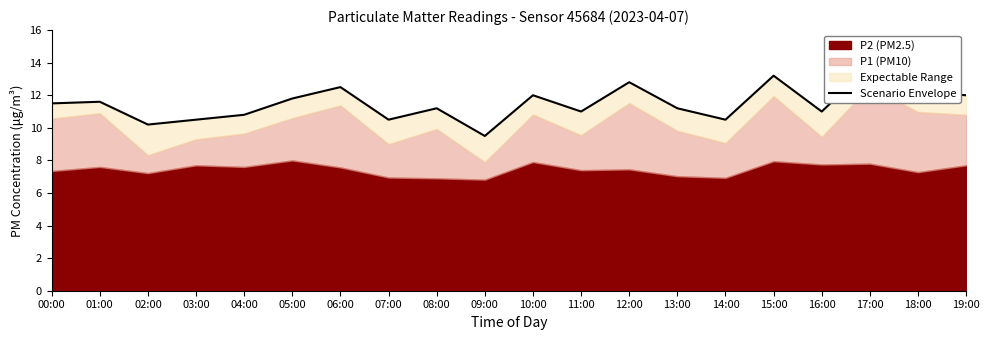

The value at 16:00 is 11.0. True or false?

True